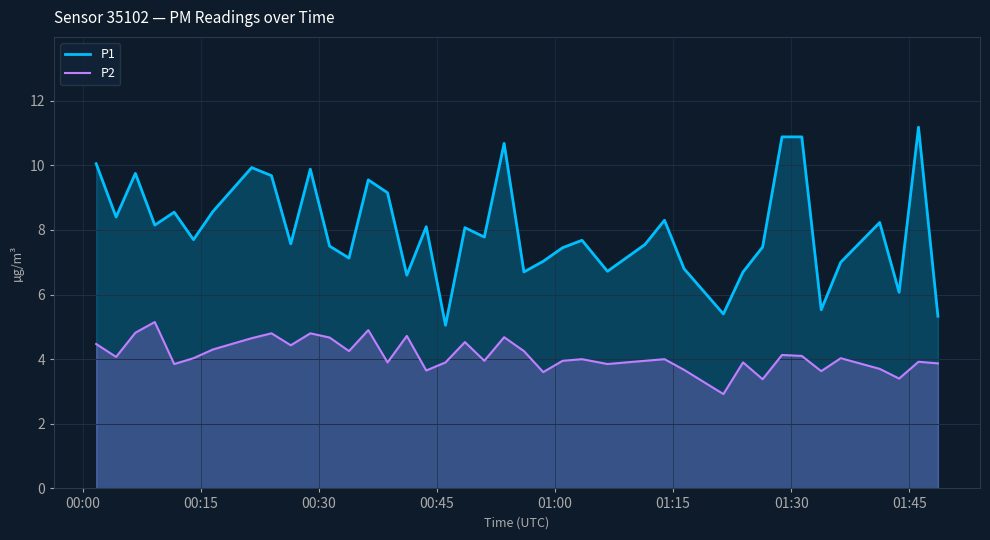

What is the value of the P1 point at the 31st from the left?

6.7